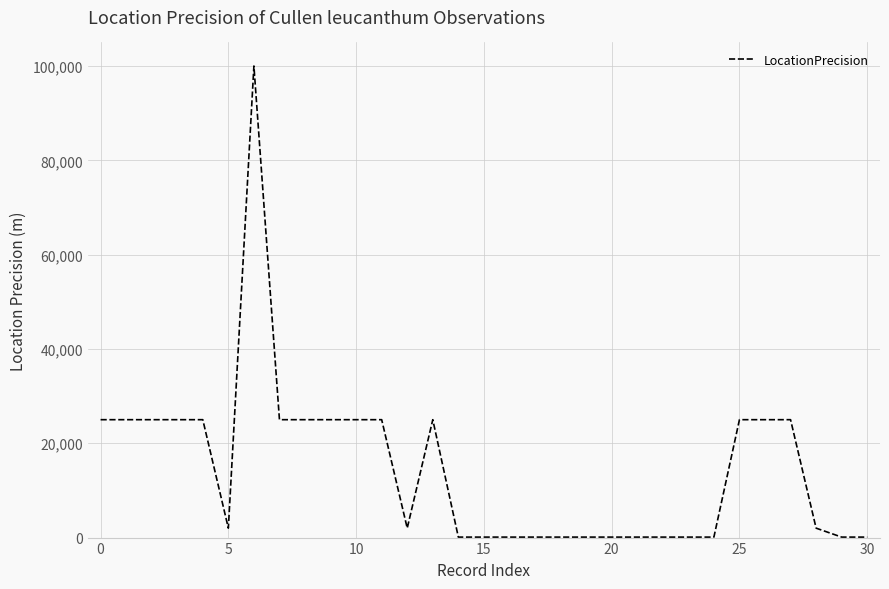

What is the difference between the maximum and minimum values?

99900